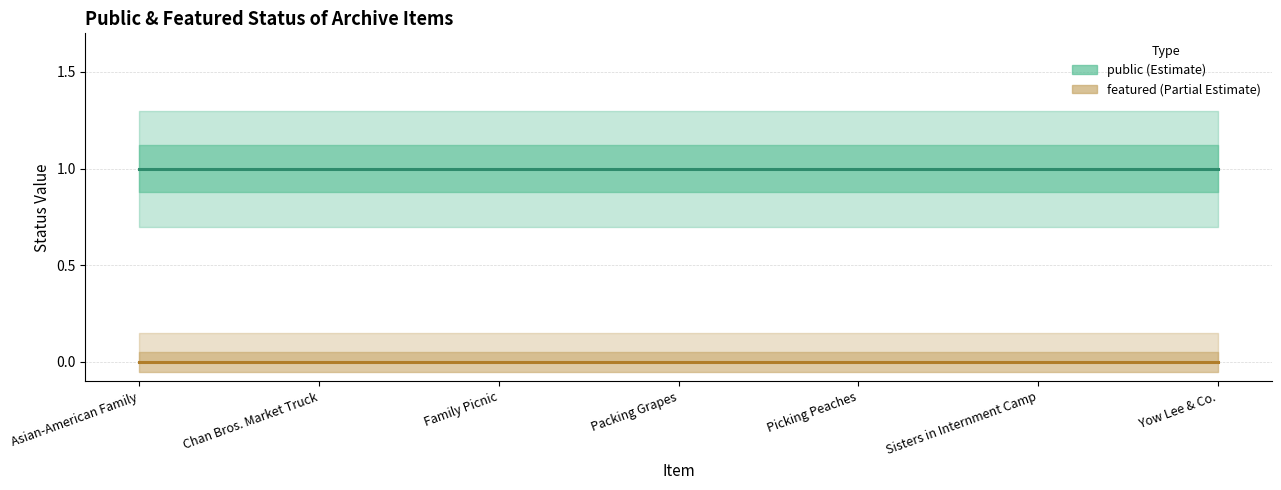

True or false: public has a value of 1 at Asian-American Family.

True